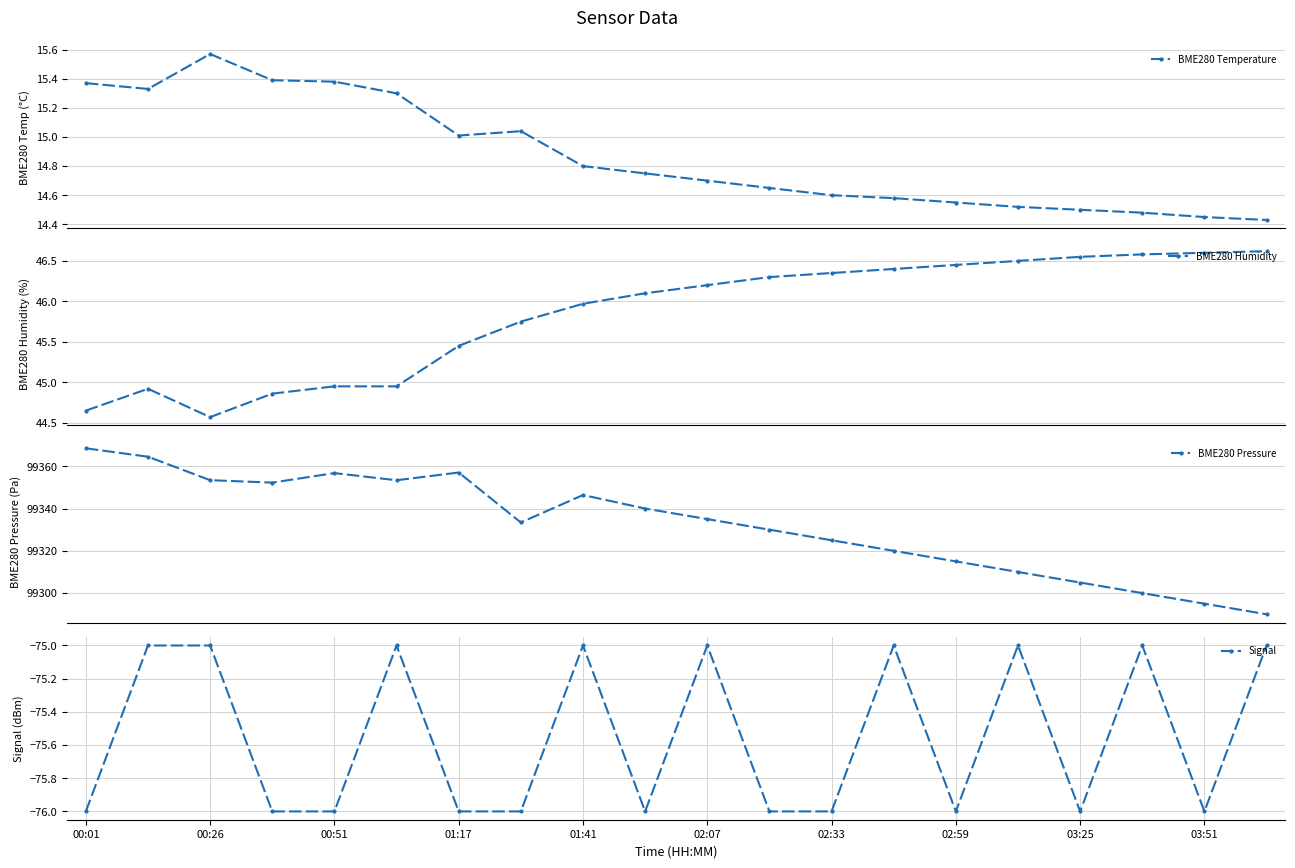

True or false: Signal and BME280 Temperature cross at least once.

False